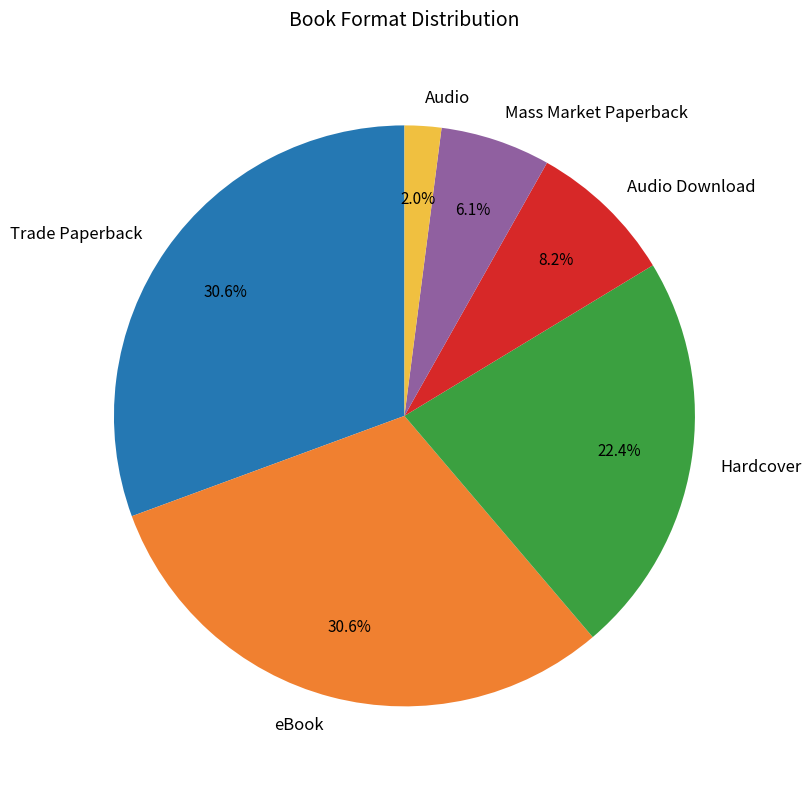

How many slices are in this pie chart?

6